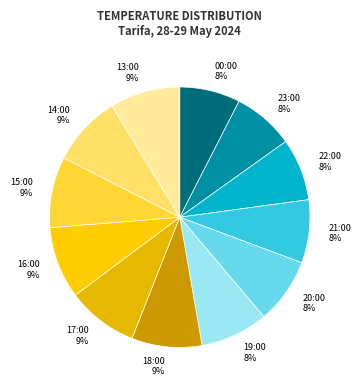

To the nearest percent, what is the difference between the largest and smallest slice percentages?

1%